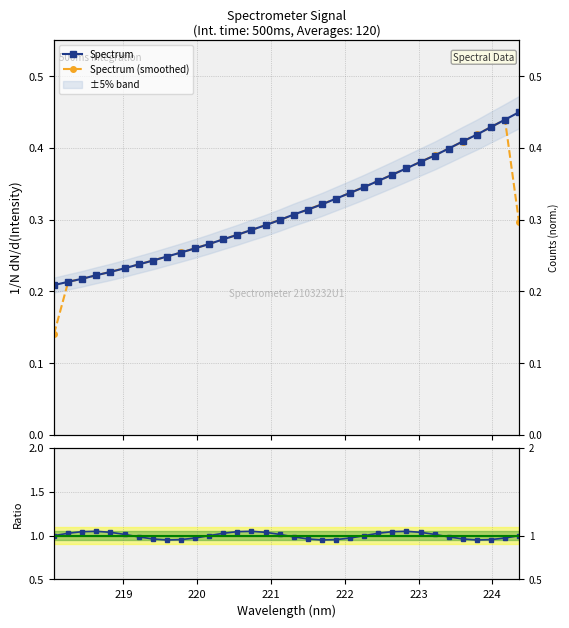

What is the sum of all values?

10.6